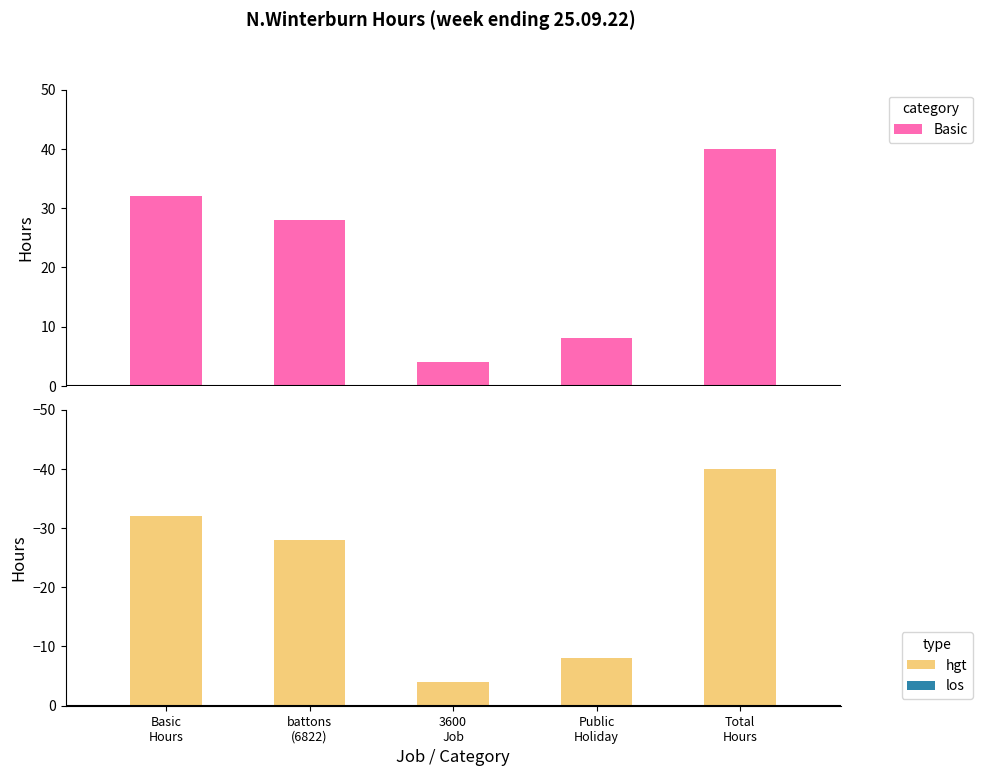

The los series shows 0 at Total
Hours. True or false?

True